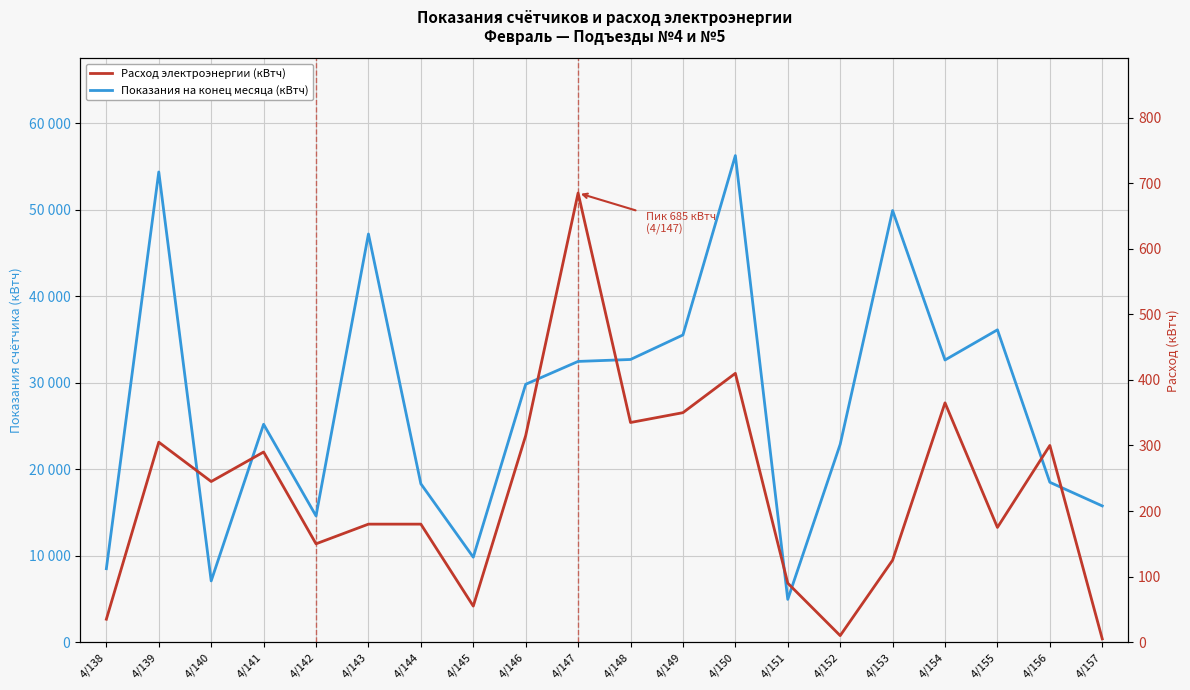

Is the value of Расход электроэнергии (кВтч) at 4/152 greater than the value of Показания на конец месяца (кВтч) at 4/155?

No